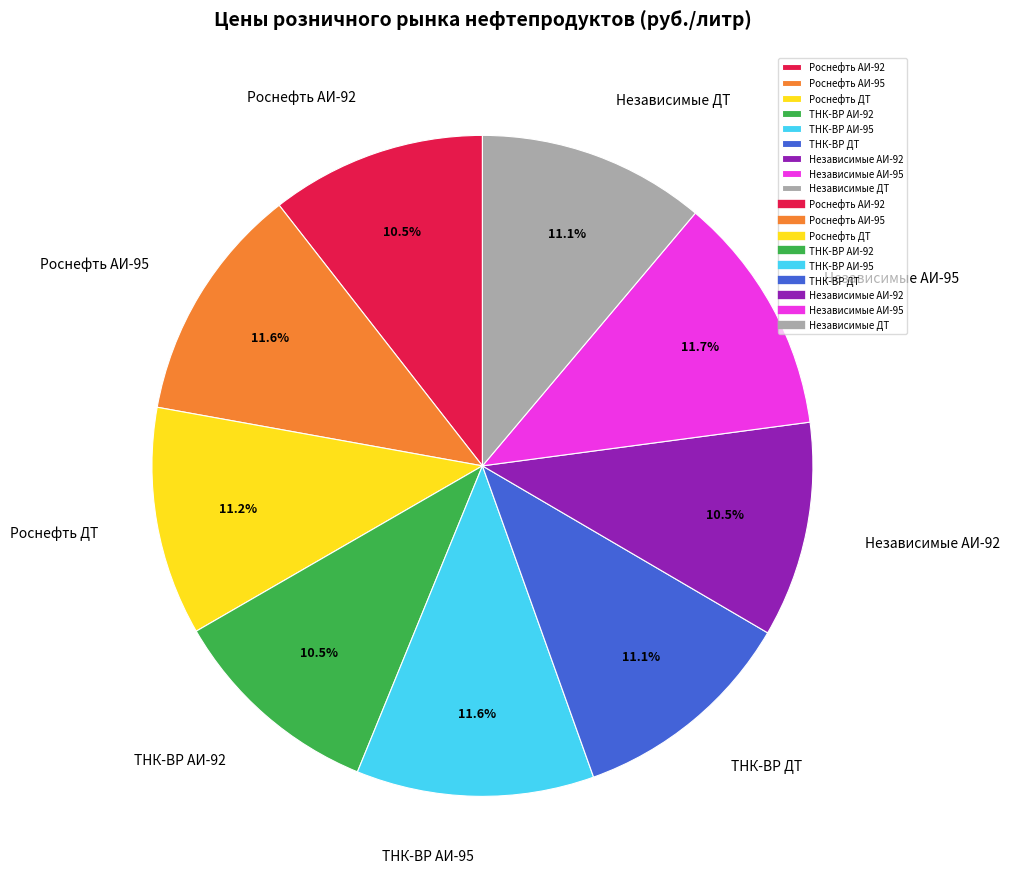

Which has a higher value, Независимые ДТ or Независимые АИ-95?

Независимые АИ-95